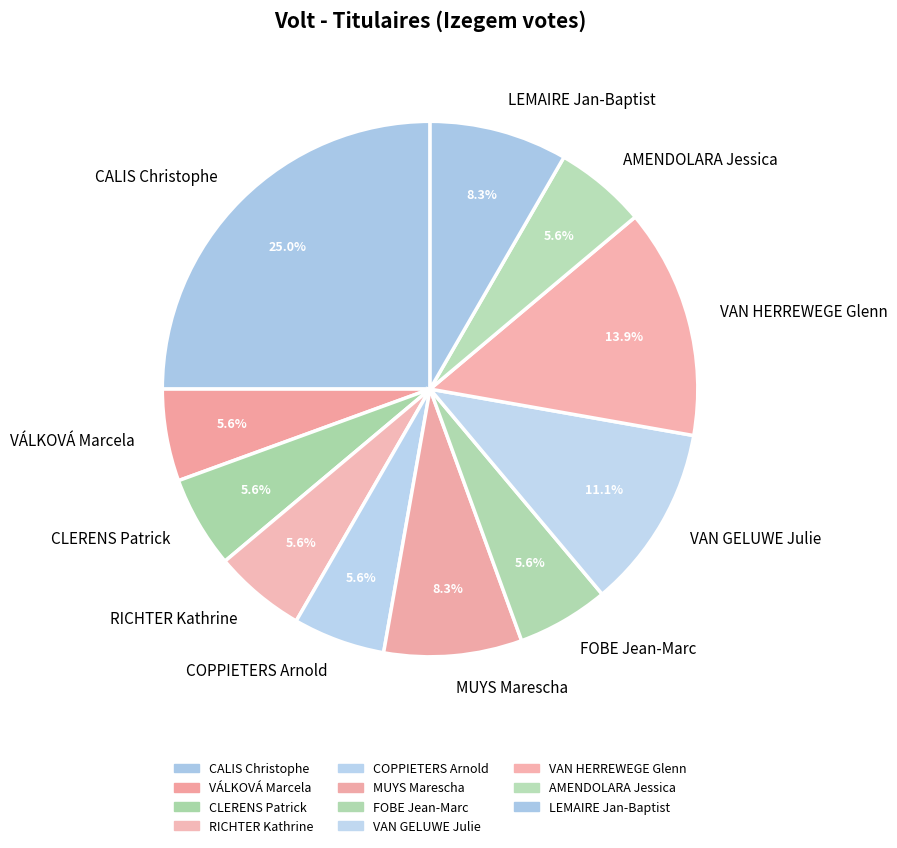

How much of the chart is everything except VÁLKOVÁ Marcela?

94.4%